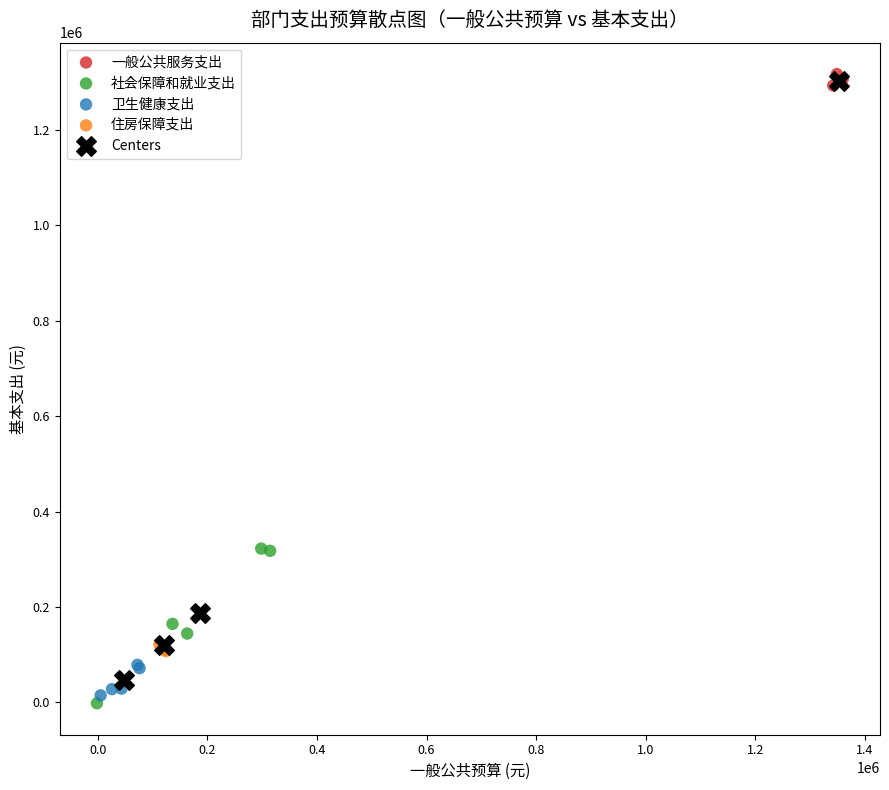

Which series has the largest Y range (max minus min)?

Centers